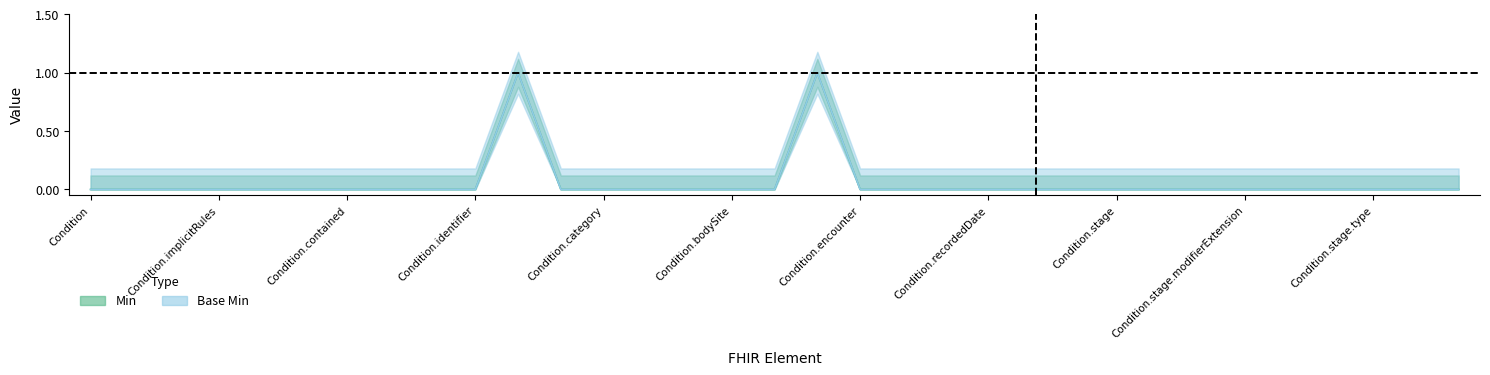

How many values in Base Min are above zero?

2